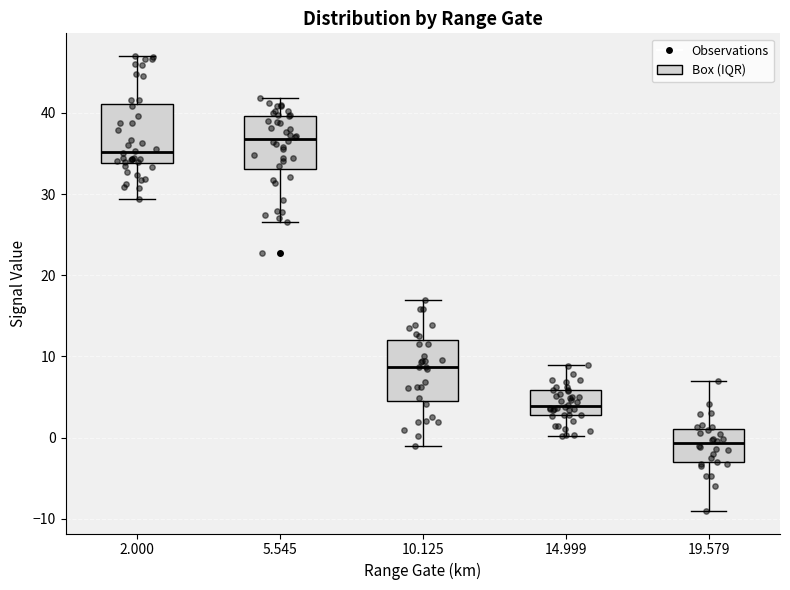

Which box's median line is the highest?

5.545